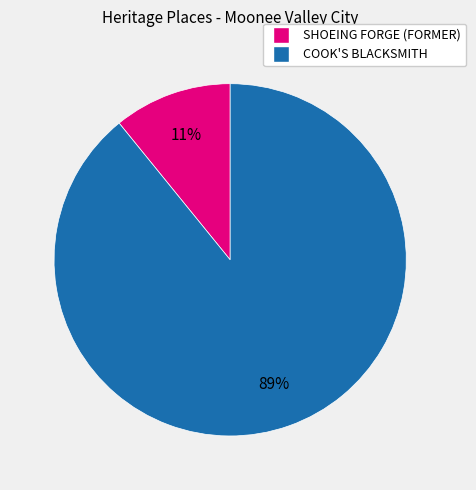

The SHOEING FORGE (FORMER) slice represents 23% of the pie. True or false?

False